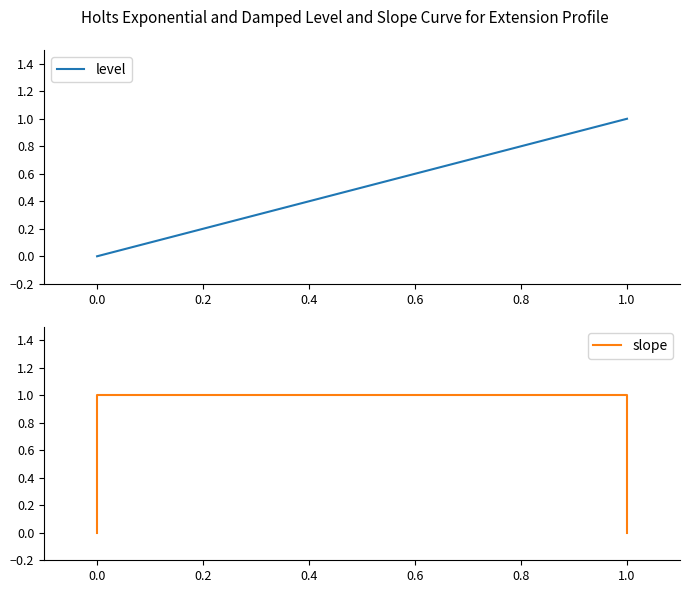

Rank the series by their maximum value, from lowest to highest.

level, slope